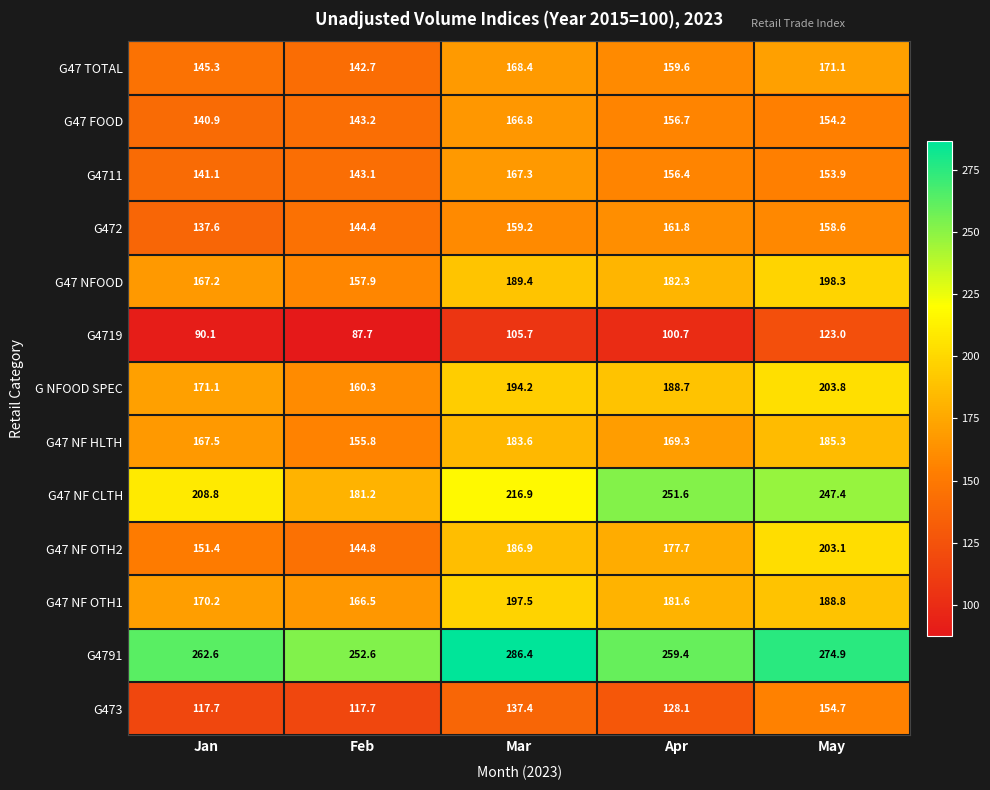

Between Feb and May, which series saw the biggest shift?

G47 NF CLTH